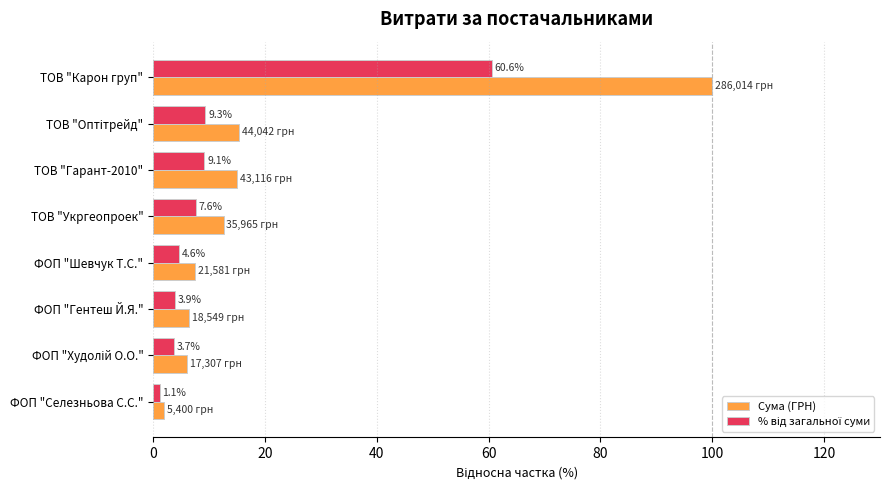

Which label corresponds to the smallest value in the chart?

ФОП "Селезньова С.С."